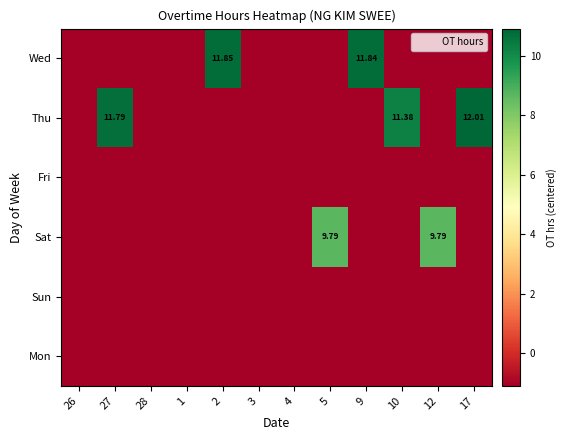

What is the average value of the Fri series?

-1.1